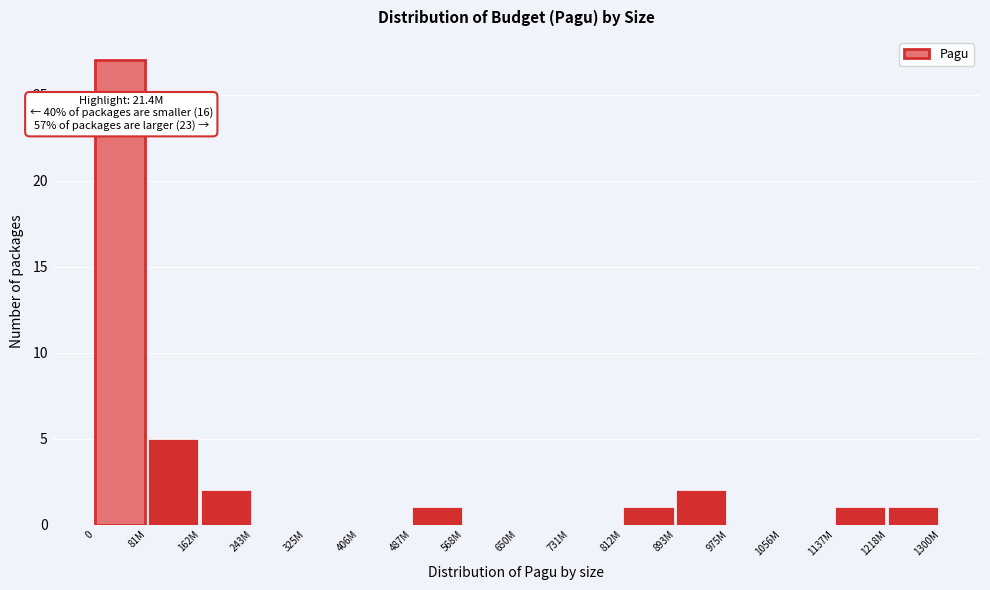

Reading left to right, what are all the values shown in this chart?

0=27	81M=5	162M=2	243M=0	325M=0	406M=0	487M=1	568M=0	650M=0	731M=0	812M=1	893M=2	975M=0	1056M=0	1137M=1	1218M=1